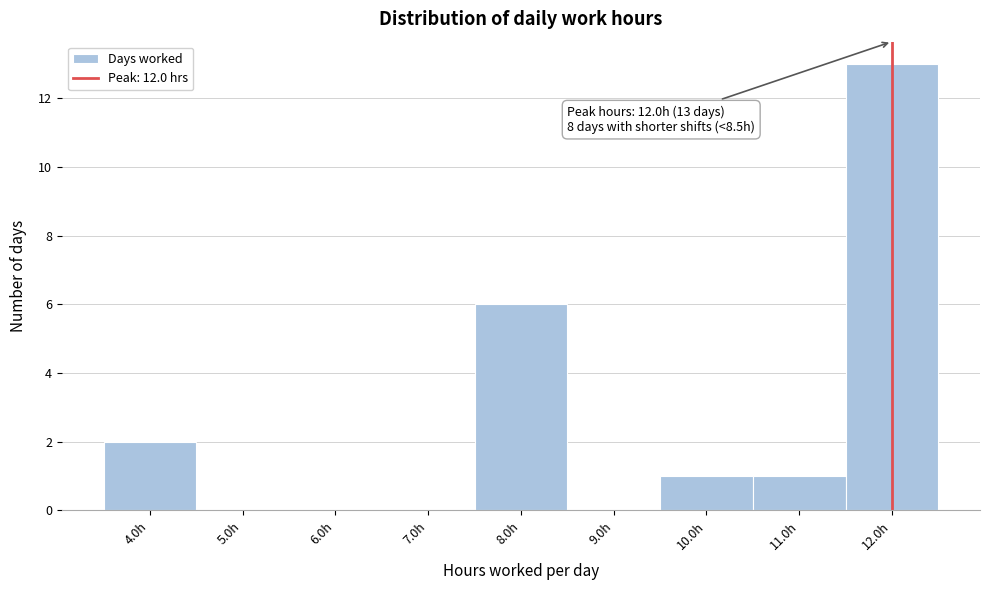

Which range on the x-axis has the tallest bar?

11.5 to 12.5